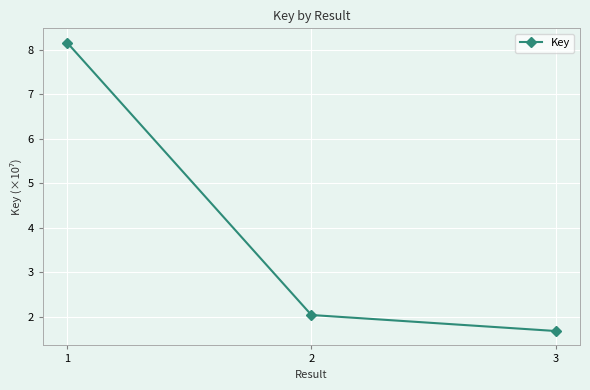

The value at 2 is 2.0. True or false?

True